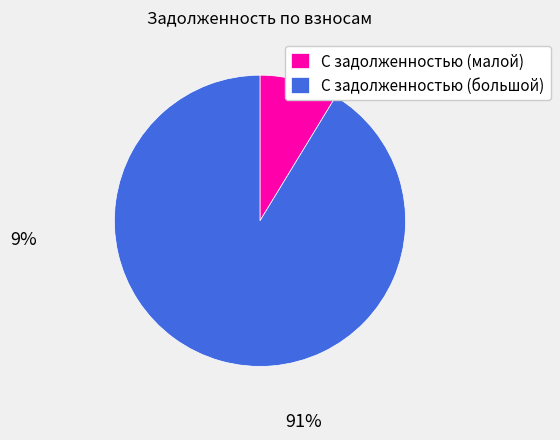

Between С задолженностью (большой) and С задолженностью (малой), which is larger?

С задолженностью (большой)